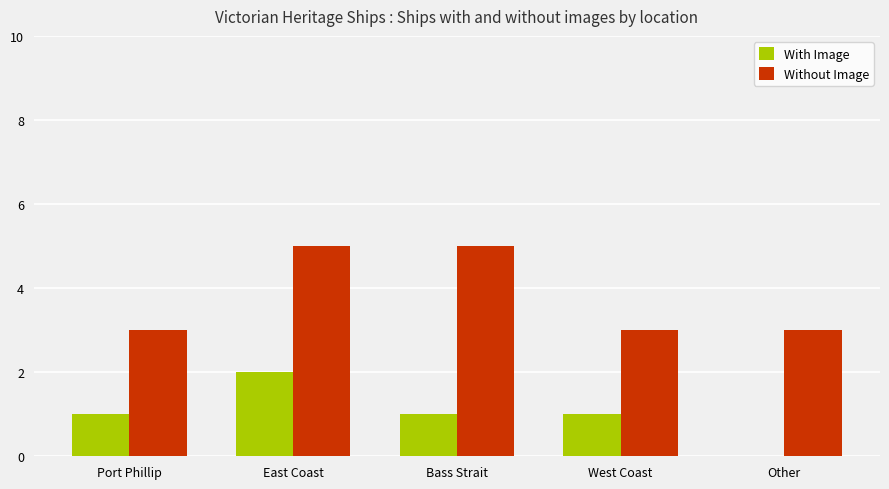

Read the Without Image value at Port Phillip.

3